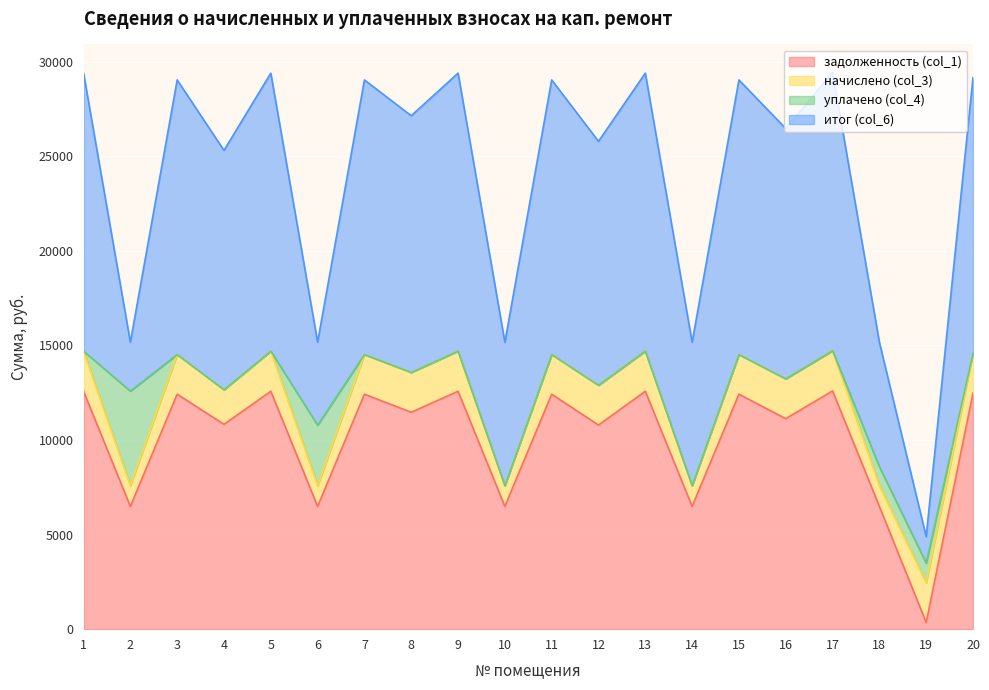

How many lines are shown in the chart?

4